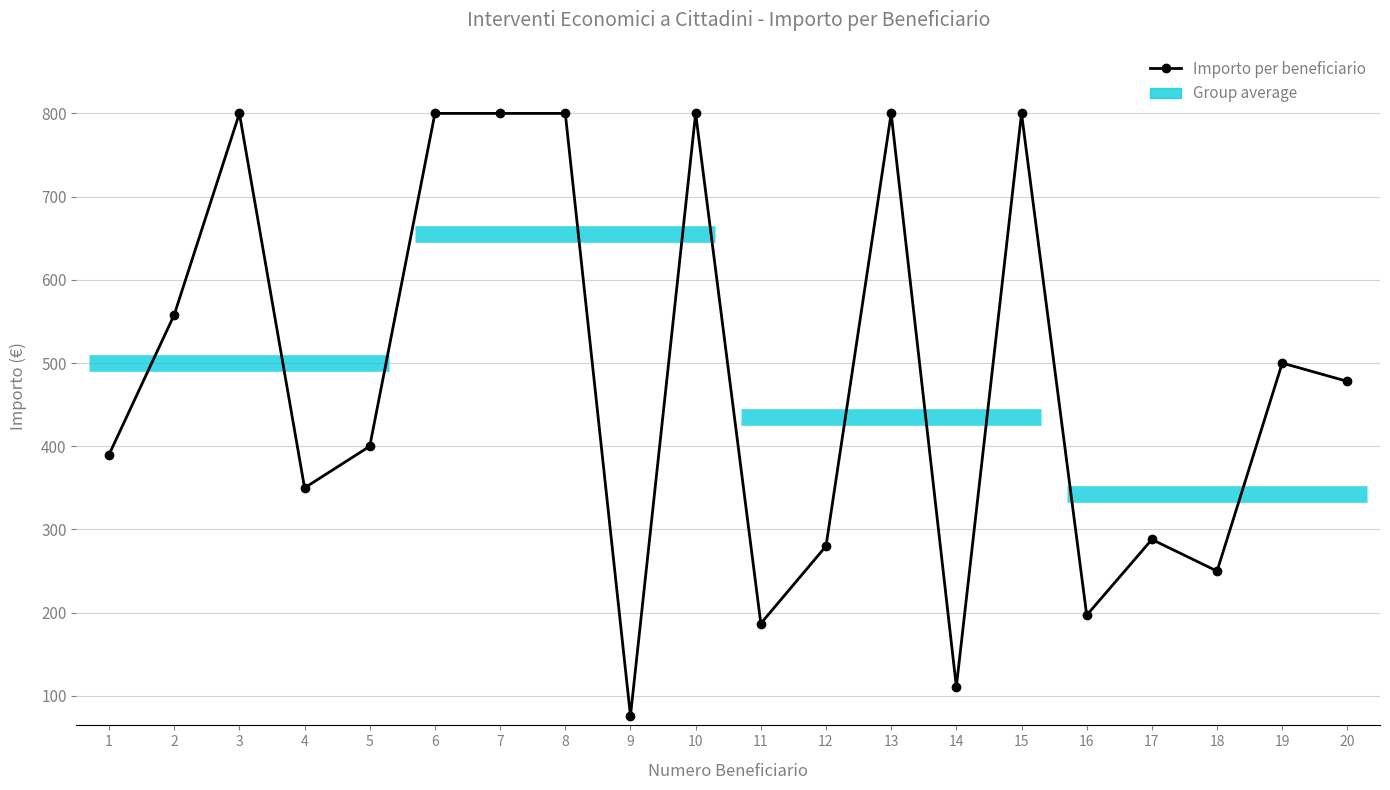

True or false: the data shows 1281 at 6.

False